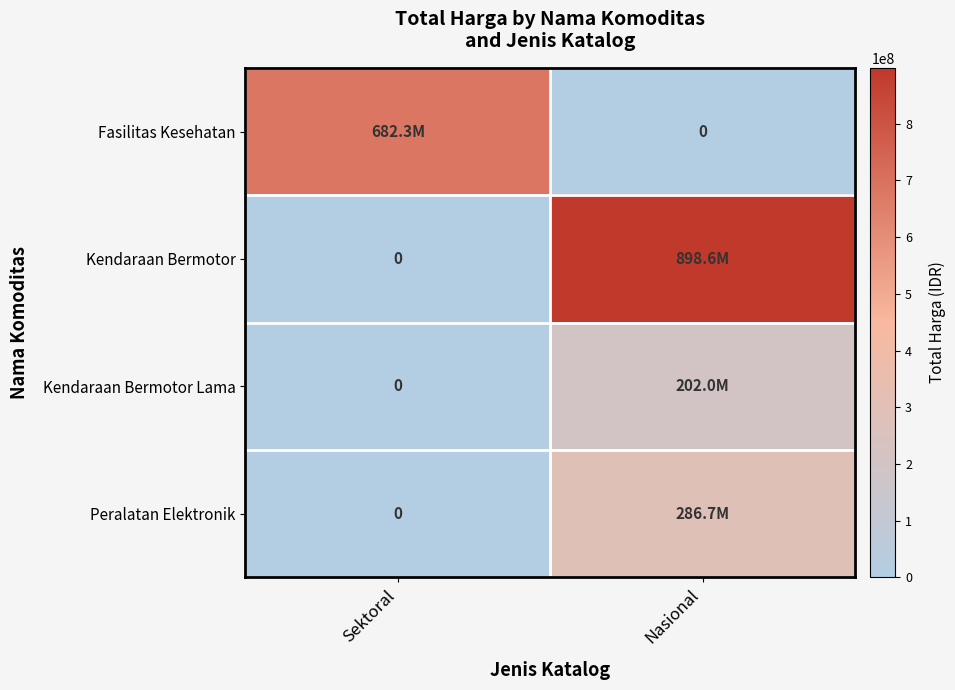

What is the highest value of the Peralatan Elektronik series?

286690700